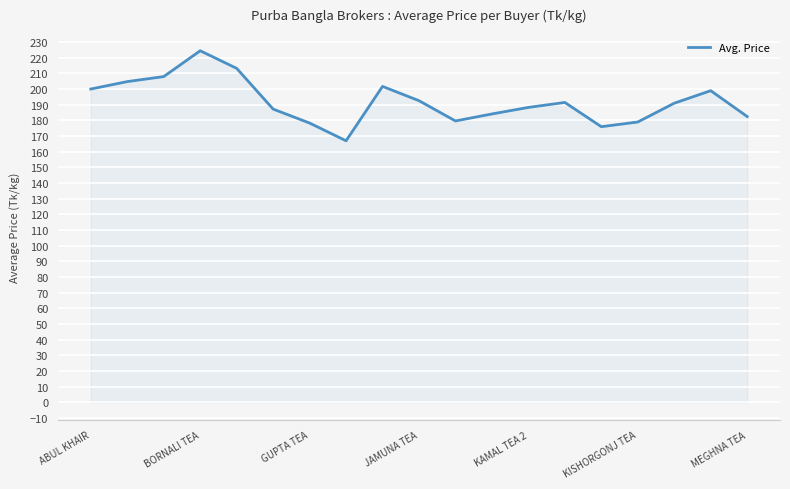

What is the difference between the maximum and minimum values?

57.5